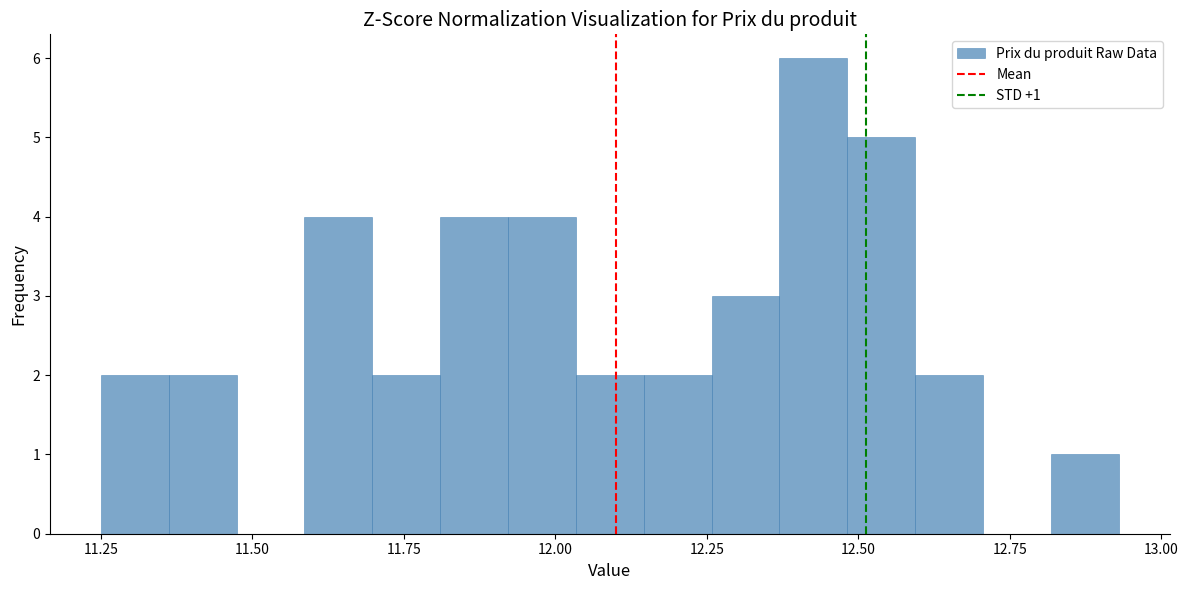

Read against the x-axis, roughly where is the centre of the tallest bar?

12.45